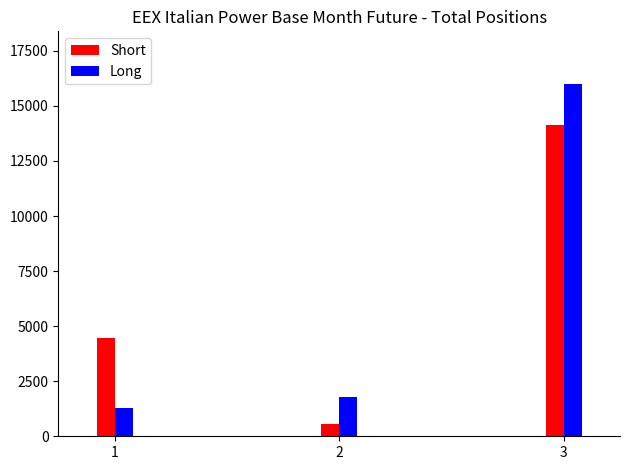

Which series has the widest spread of values?

Long